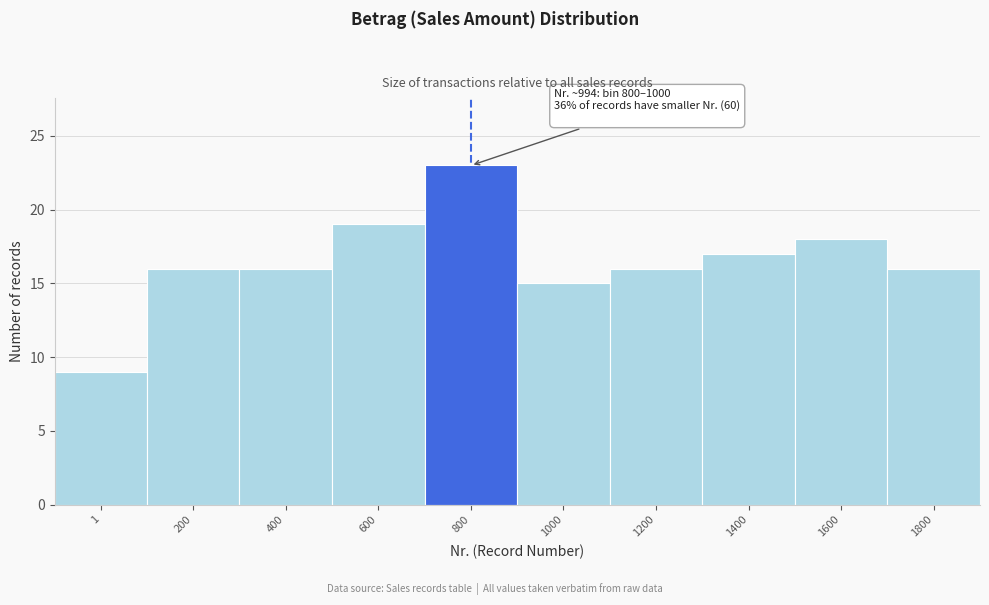

Reading left to right, list all the values displayed in this chart.

1=9	200=16	400=16	600=19	800=23	1000=15	1200=16	1400=17	1600=18	1800=16